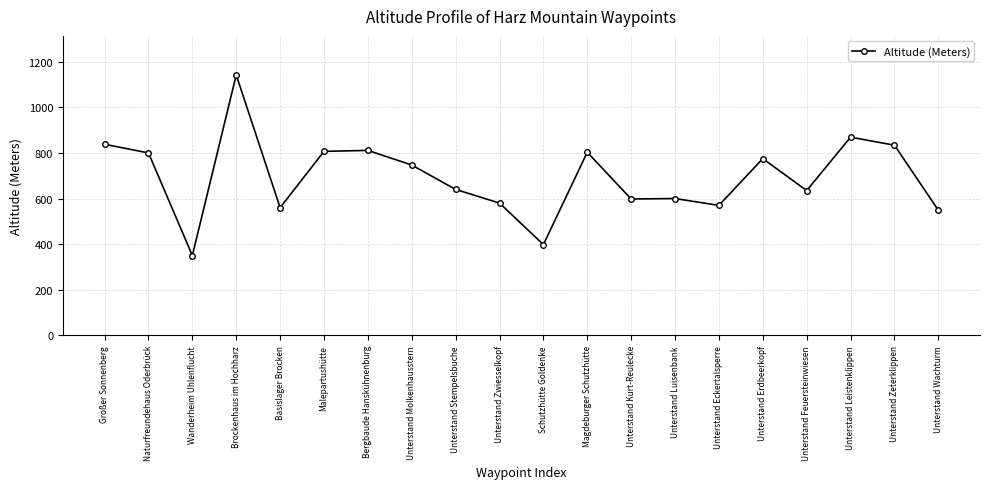

What position from the right is Brockenhaus im Hochharz?

17